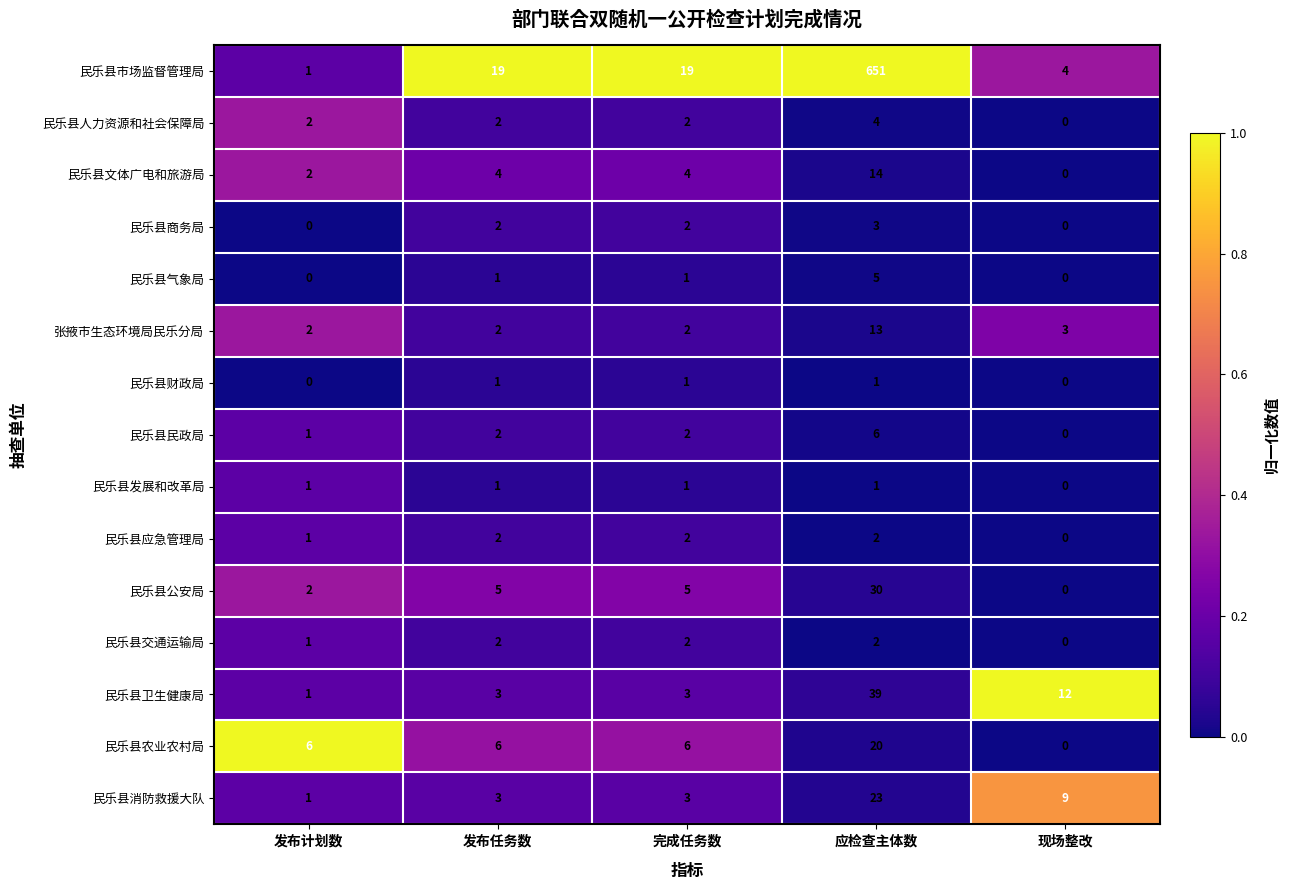

Is the value of 民乐县应急管理局 at 完成任务数 greater than the value of 民乐县商务局 at 现场整改?

Yes